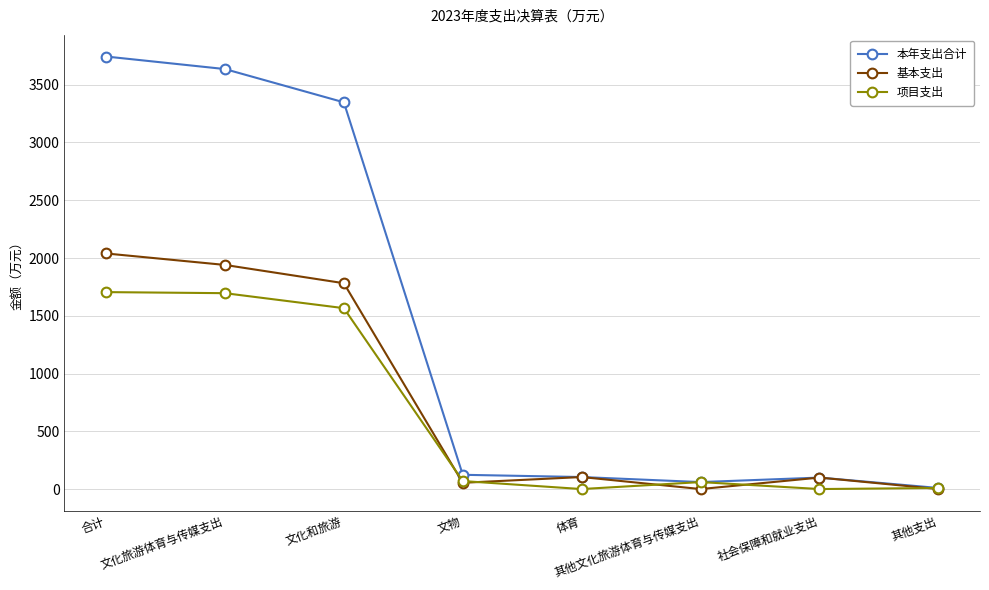

True or false: 项目支出 has a value of 2763.6 at 文化旅游体育与传媒支出.

False